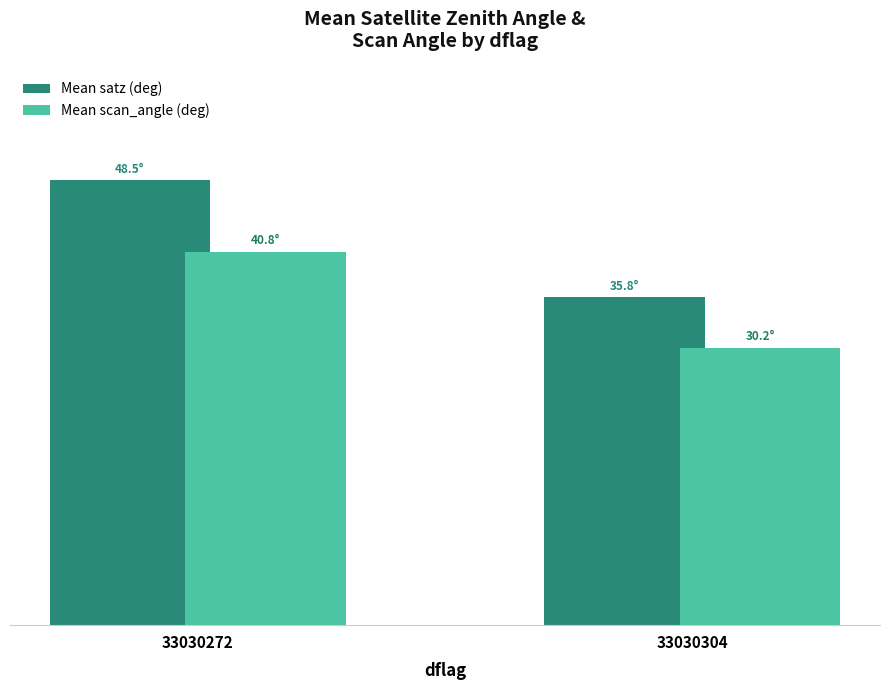

Does the chart contain any negative values?

No